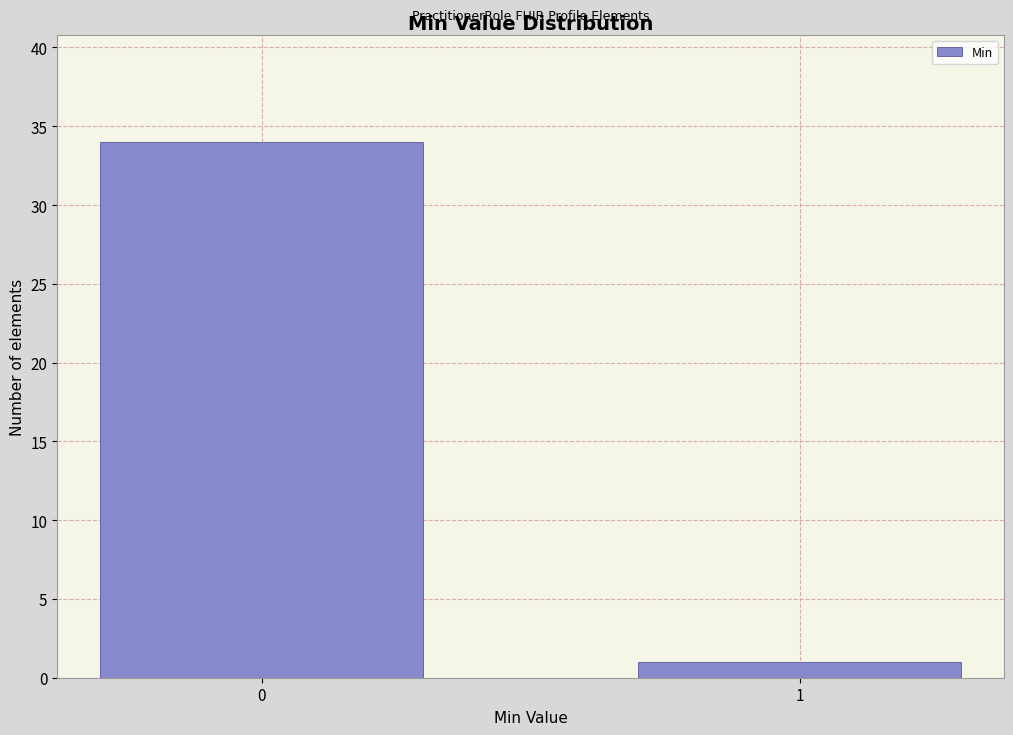

Reading left to right, transcribe all the data shown in this chart.

34	1